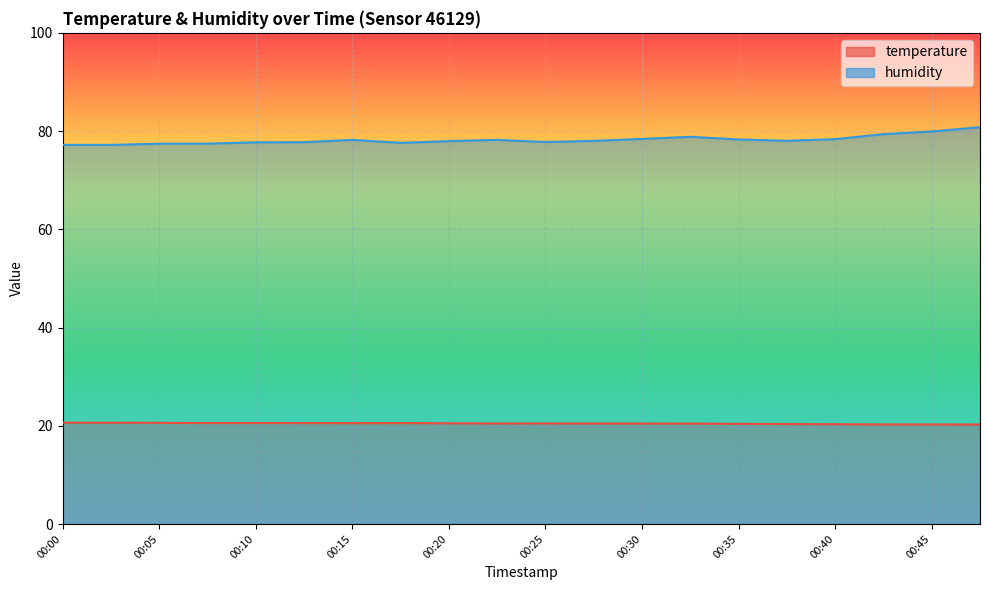

Reading right to left, extract all data points from this chart.

temperature: 00:48=20.3	00:45=20.3	00:43=20.3	00:40=20.3	00:38=20.4	00:35=20.4	00:33=20.4	00:30=20.5	00:28=20.5	00:25=20.5	00:23=20.5	00:20=20.5	00:18=20.5	00:15=20.5	00:13=20.6	00:10=20.6	00:08=20.6	00:05=20.6	00:03=20.6	00:00=20.6
humidity: 00:48=80.8	00:45=79.9	00:43=79.4	00:40=78.4	00:38=78.0	00:35=78.3	00:33=78.8	00:30=78.4	00:28=78.0	00:25=77.8	00:23=78.2	00:20=78.0	00:18=77.6	00:15=78.2	00:13=77.7	00:10=77.7	00:08=77.4	00:05=77.4	00:03=77.2	00:00=77.2